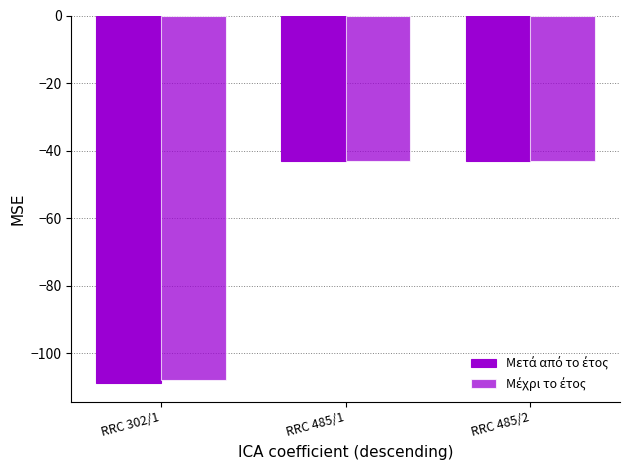

How many categories are shown in the chart?

3